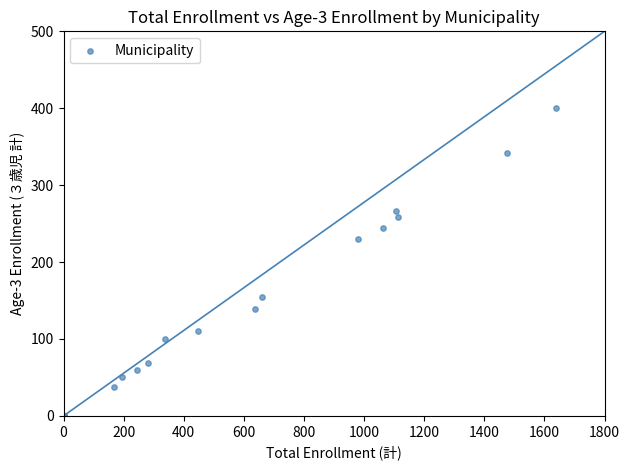

What Y value in the scatter plot is closest to 200?

230